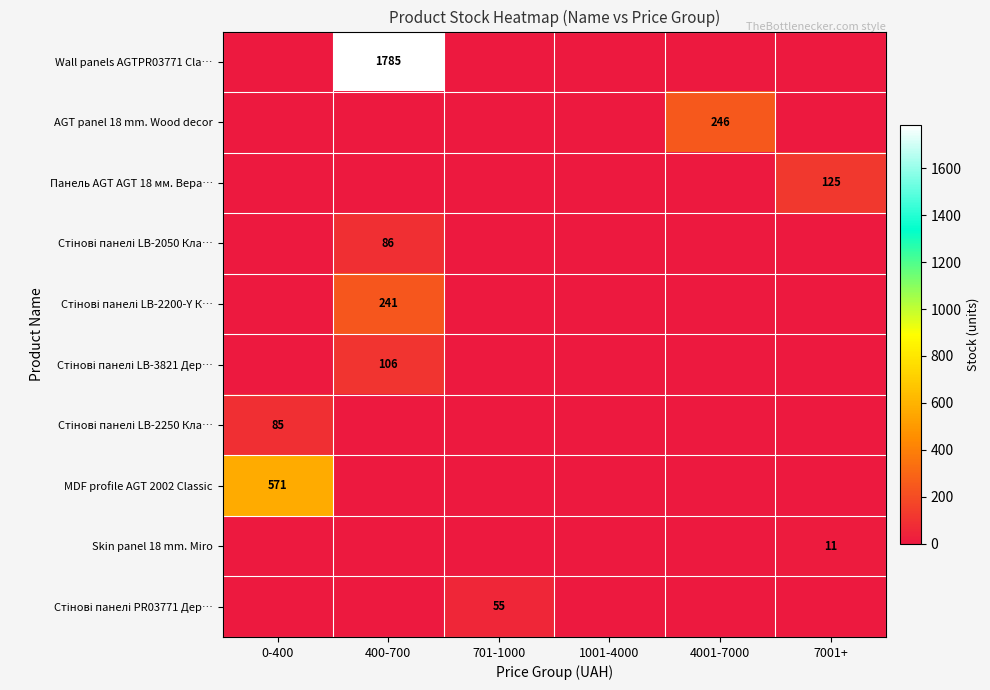

Which category has the lowest value across all series?

0-400